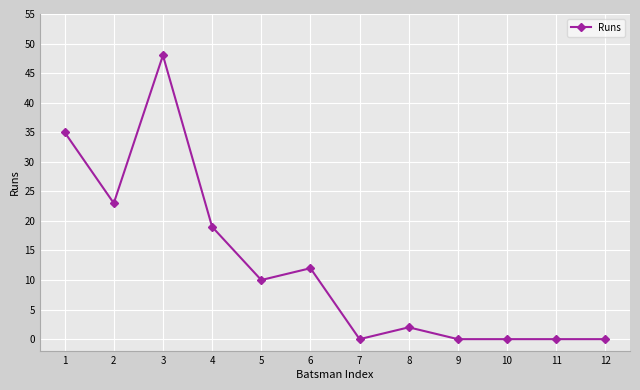

Which has a higher value, 8 or 9?

8